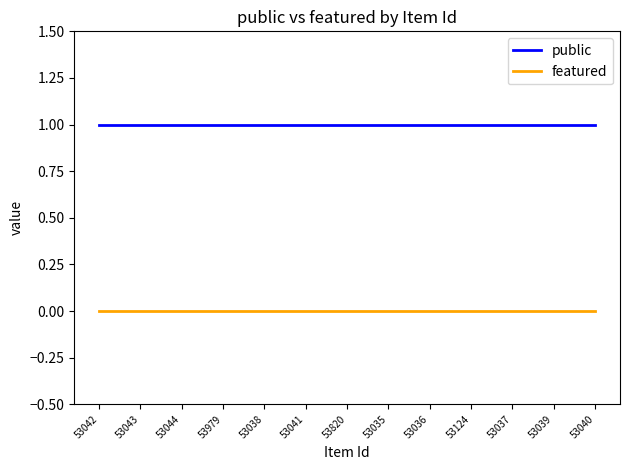

Is the value of featured at 53039 greater than the value of public at 53044?

No